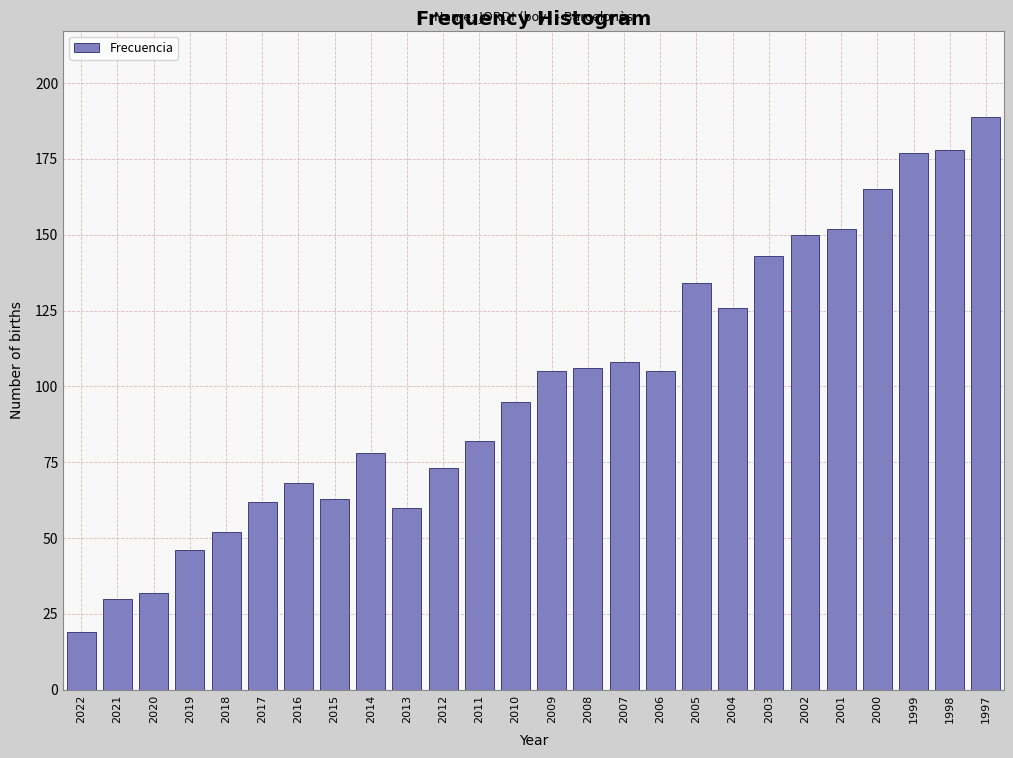

Reading left to right, extract all data points from this chart.

2022=19	2021=30	2020=32	2019=46	2018=52	2017=62	2016=68	2015=63	2014=78	2013=60	2012=73	2011=82	2010=95	2009=105	2008=106	2007=108	2006=105	2005=134	2004=126	2003=143	2002=150	2001=152	2000=165	1999=177	1998=178	1997=189